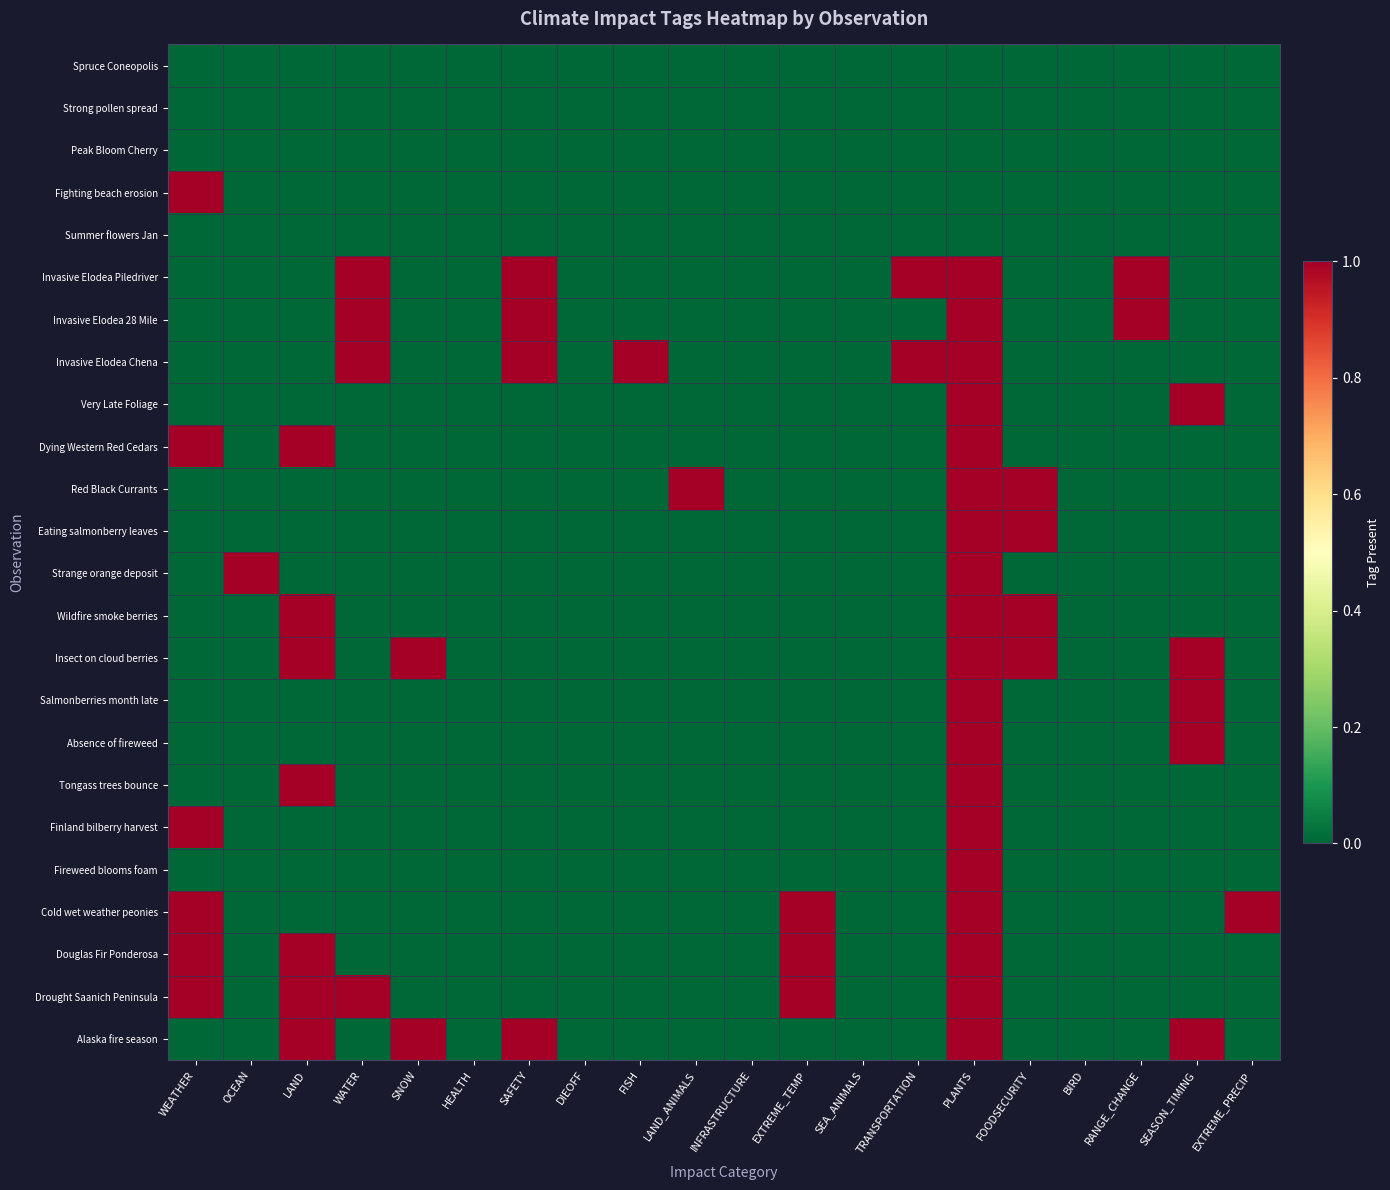

Which series changed the most between WEATHER and INFRASTRUCTURE?

Fighting beach erosion